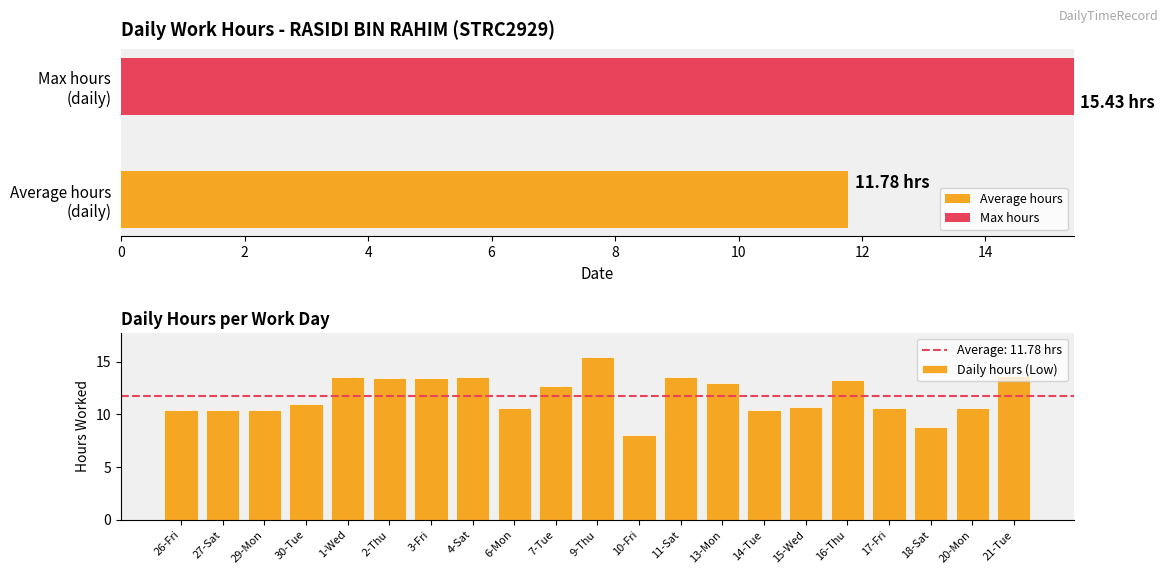

The Daily hours (Low) series shows 14.4 at 6-Mon. True or false?

False